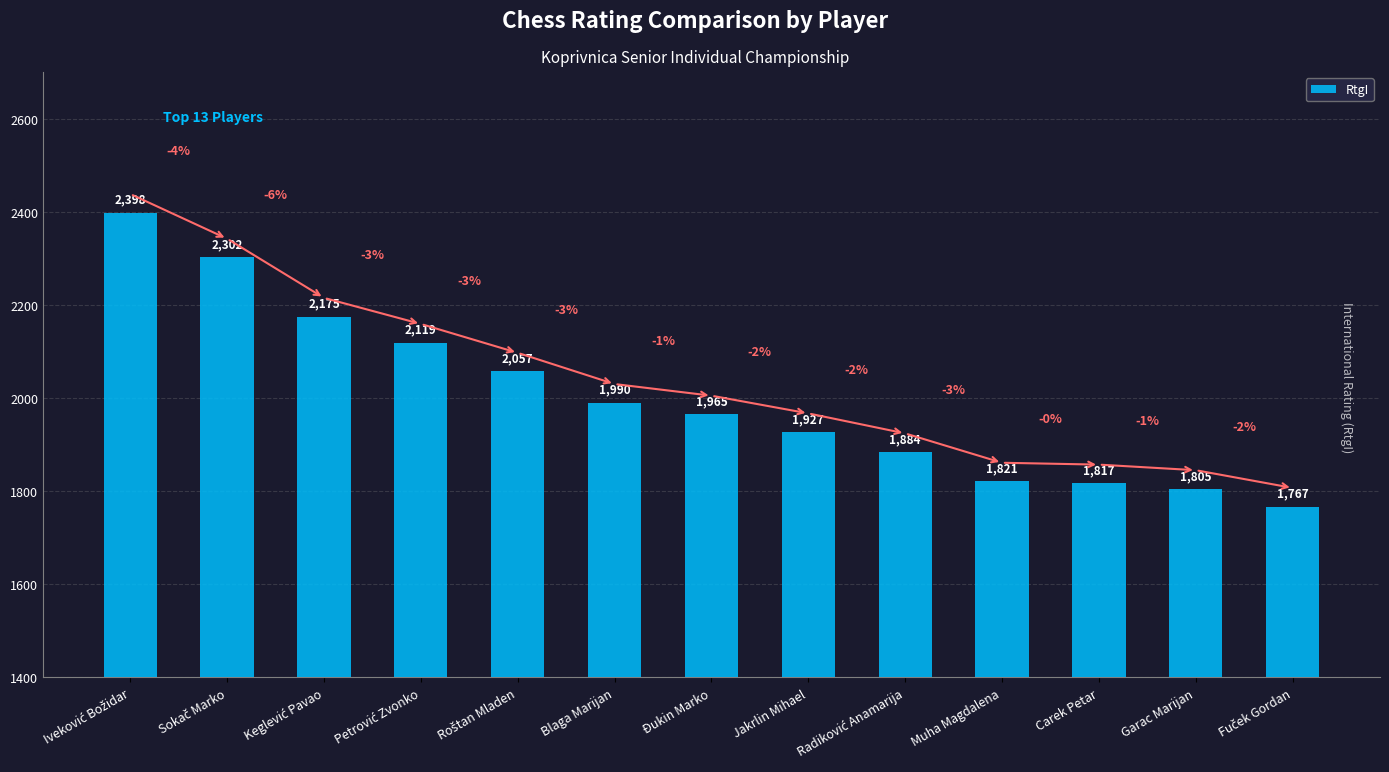

What is the sum of all values?

26027